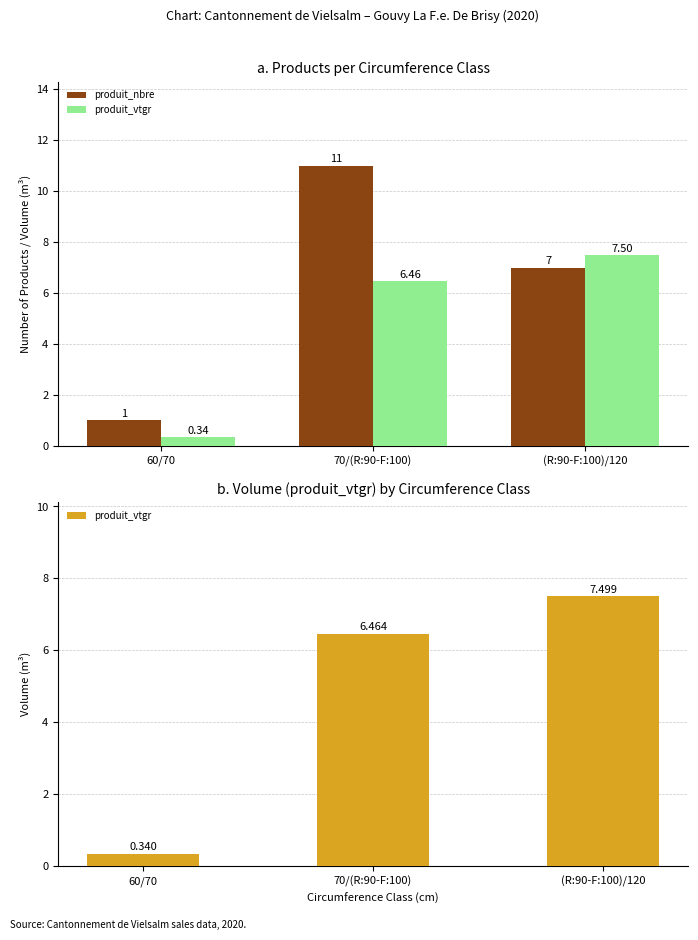

The produit_vtgr series shows 10.5 at 70/(R:90-F:100). True or false?

False